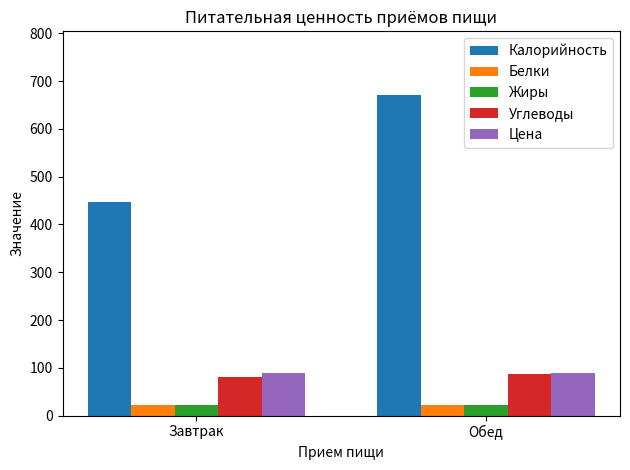

What is the difference between the maximum and minimum values in the Калорийность series?

224.0